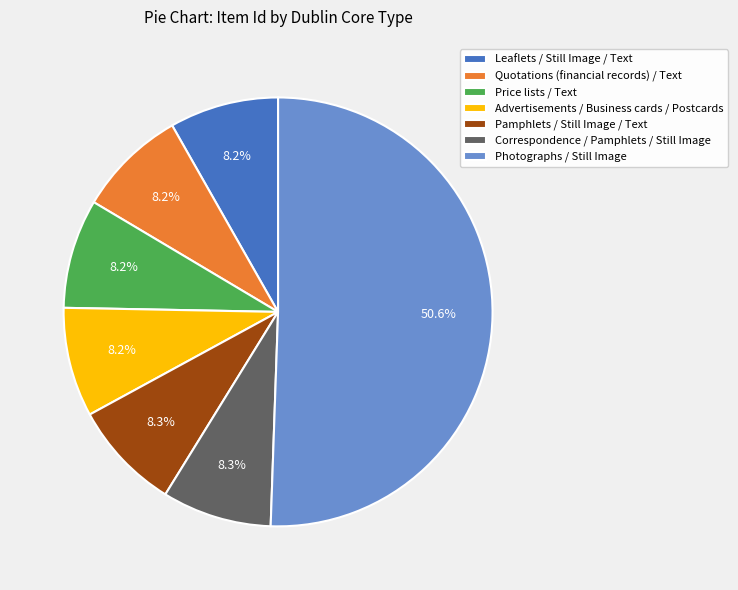

Do Correspondence / Pamphlets / Still Image and Pamphlets / Still Image / Text together represent more than half of the pie?

No